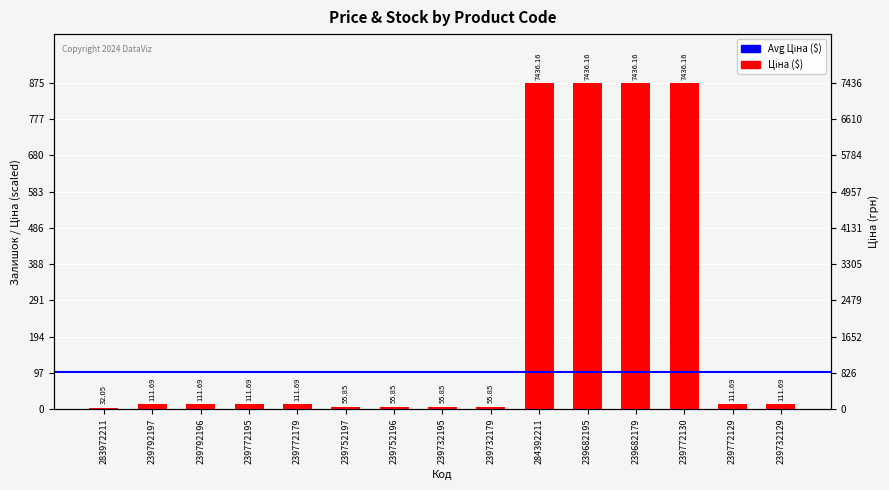

What is the change in value from 239732179 to 239682179?

+868.4